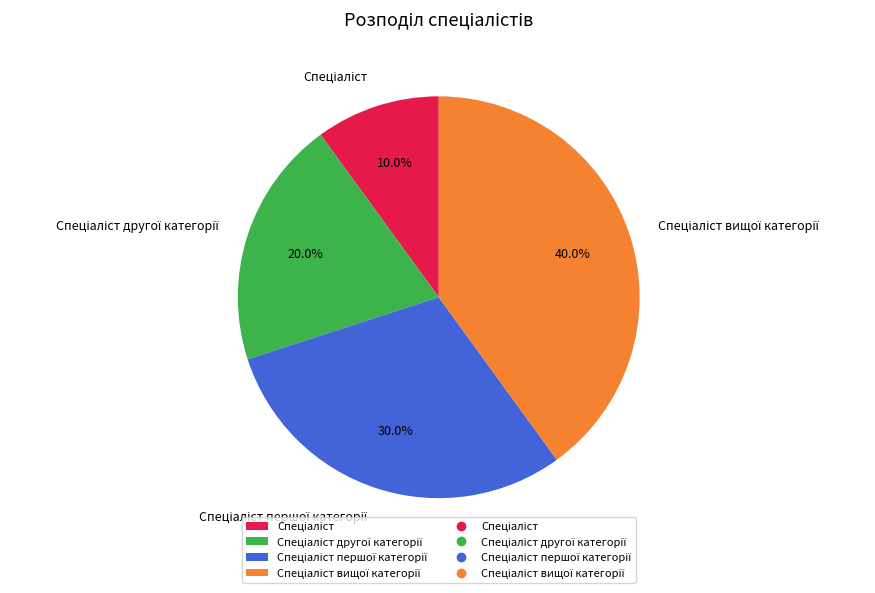

To the nearest percent, what is the average slice percentage?

25%